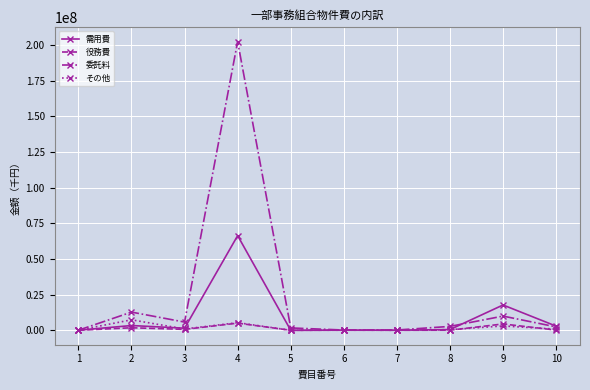

Which series has the widest spread of values?

委託料